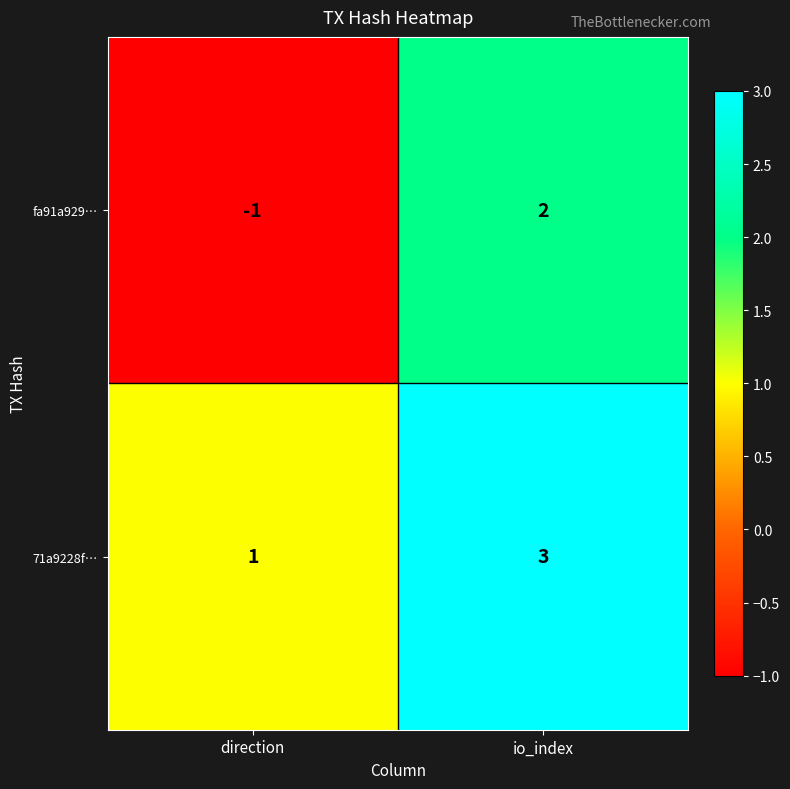

Count the number of data series in this chart.

2